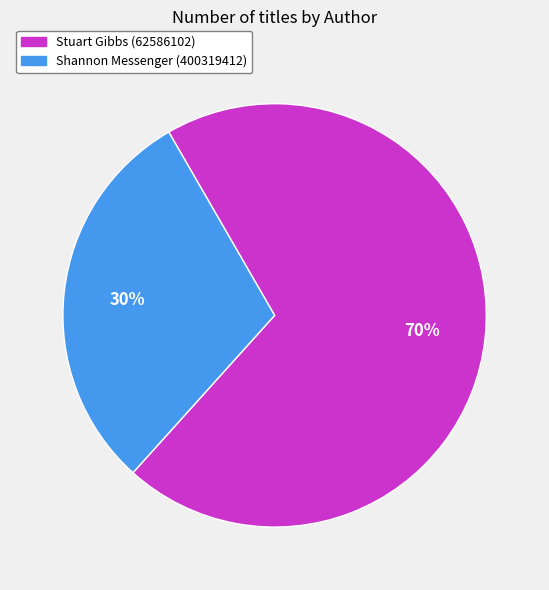

Rank the categories by value from lowest to highest.

Shannon Messenger (400319412), Stuart Gibbs (62586102)